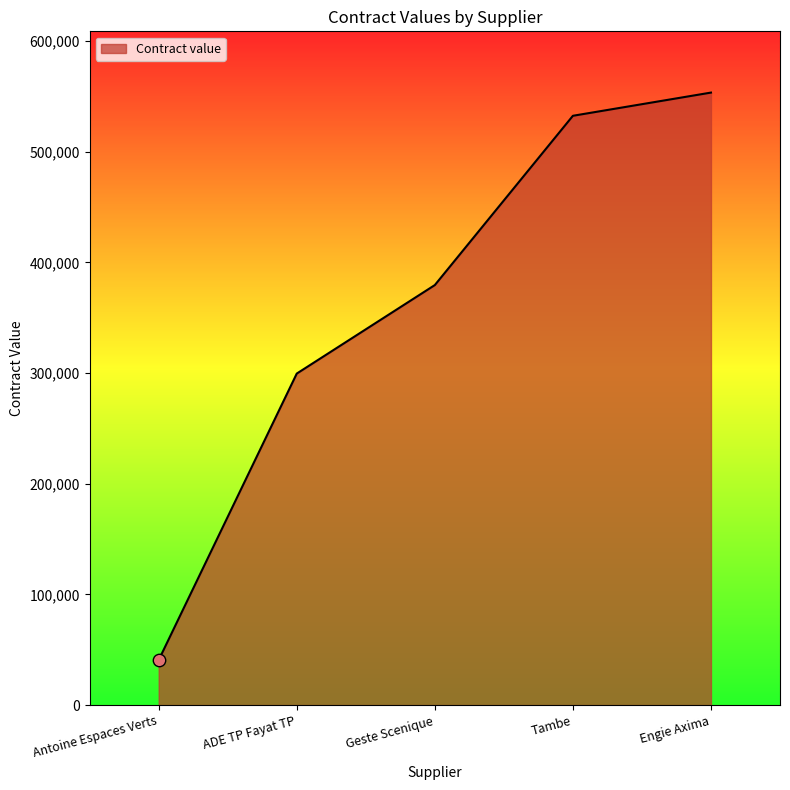

Which has a higher value, Antoine Espaces Verts or Tambe?

Tambe